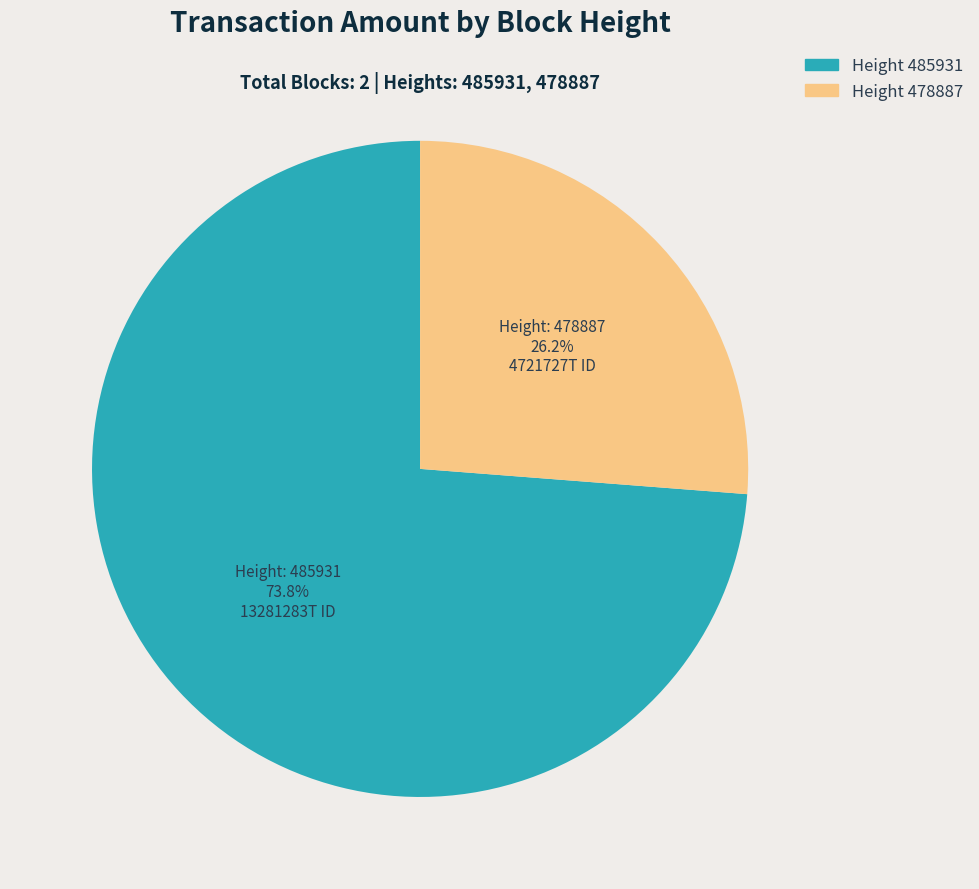

Is there any slice that represents more than half of the pie?

Yes